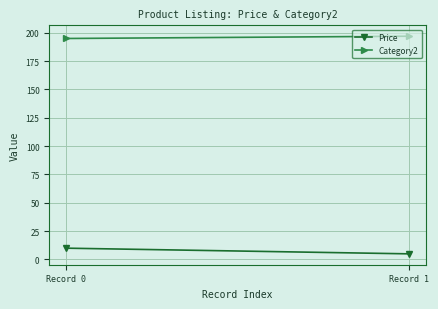

What is the average value of the Price series?

7.5